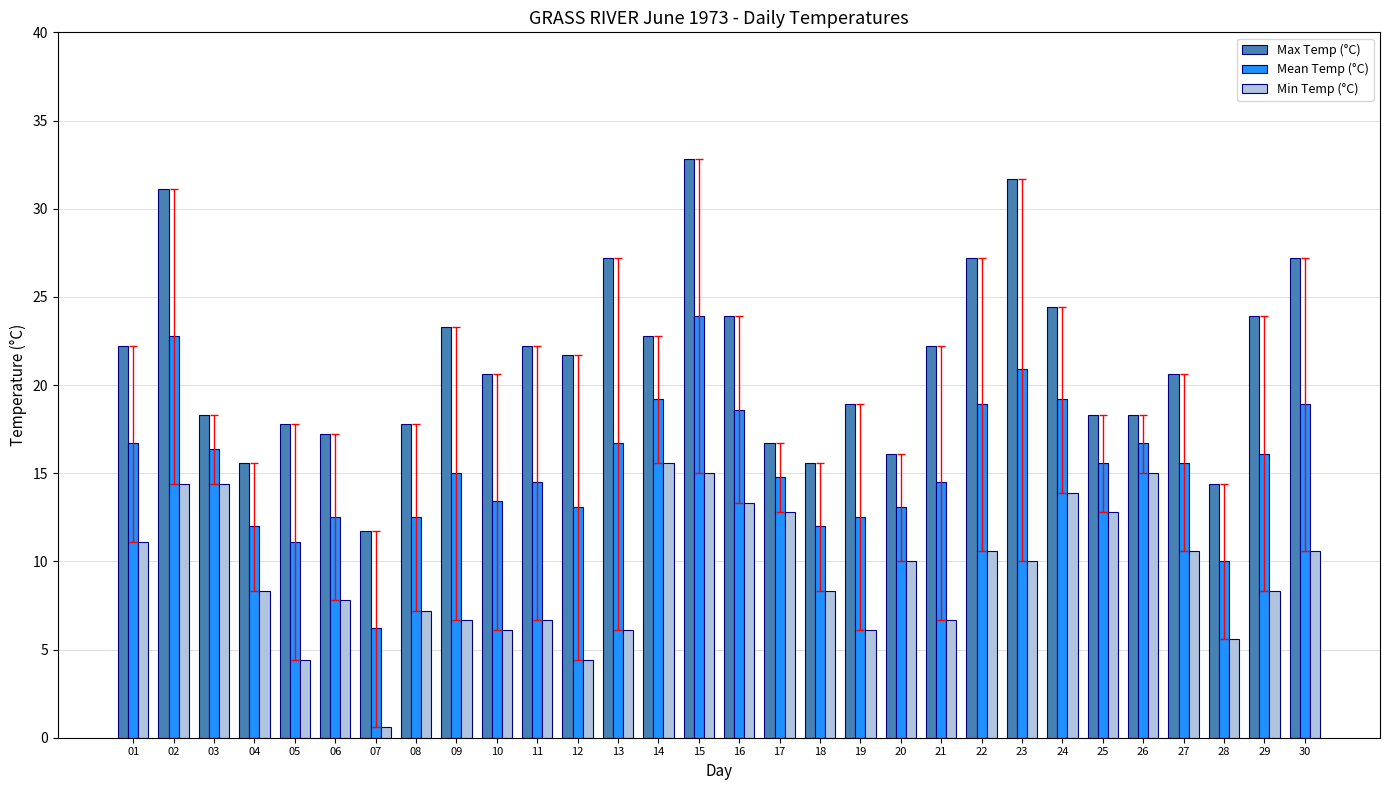

What is the value of the Min Temp (°C) bar at the 17th from the left?

12.8